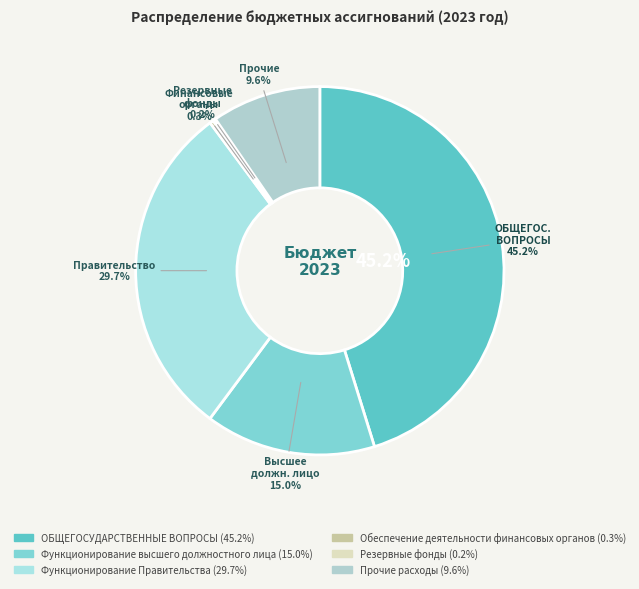

To the nearest percent, what portion does Прочие расходы represent?

10%